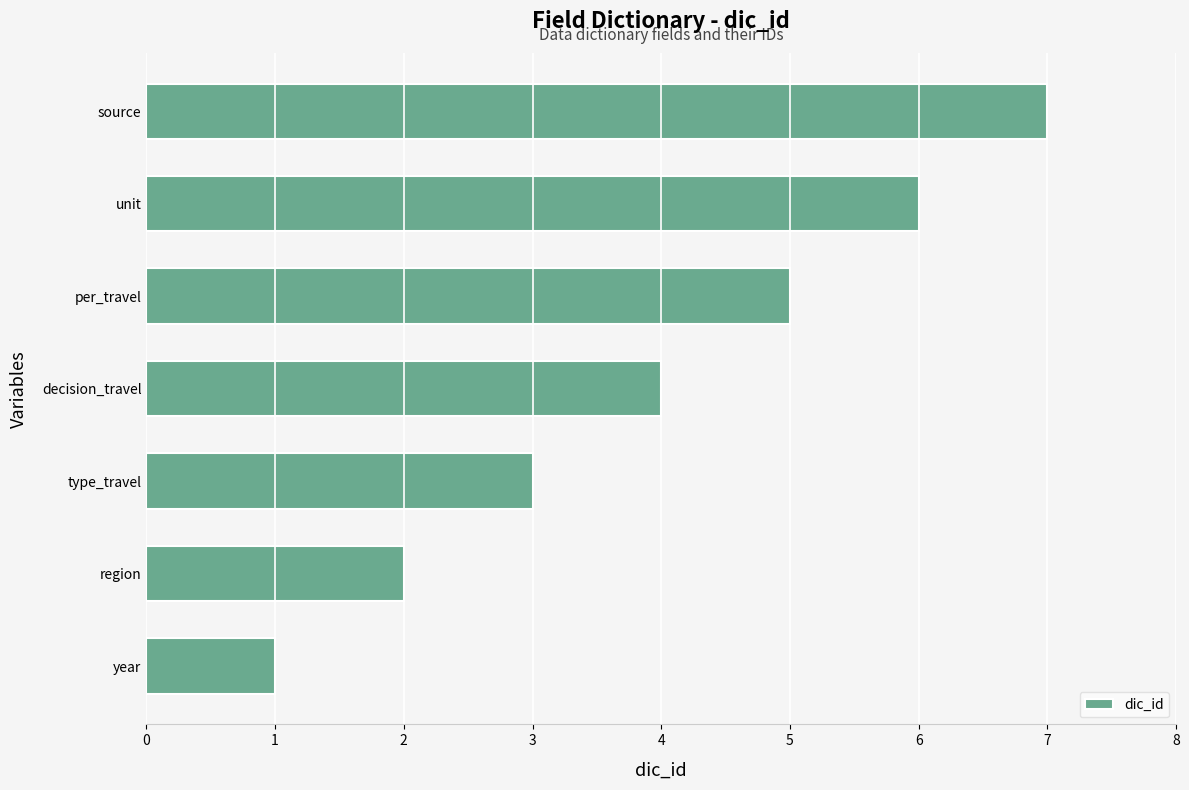

What is the ratio of the value at source to the value at year?

7.0